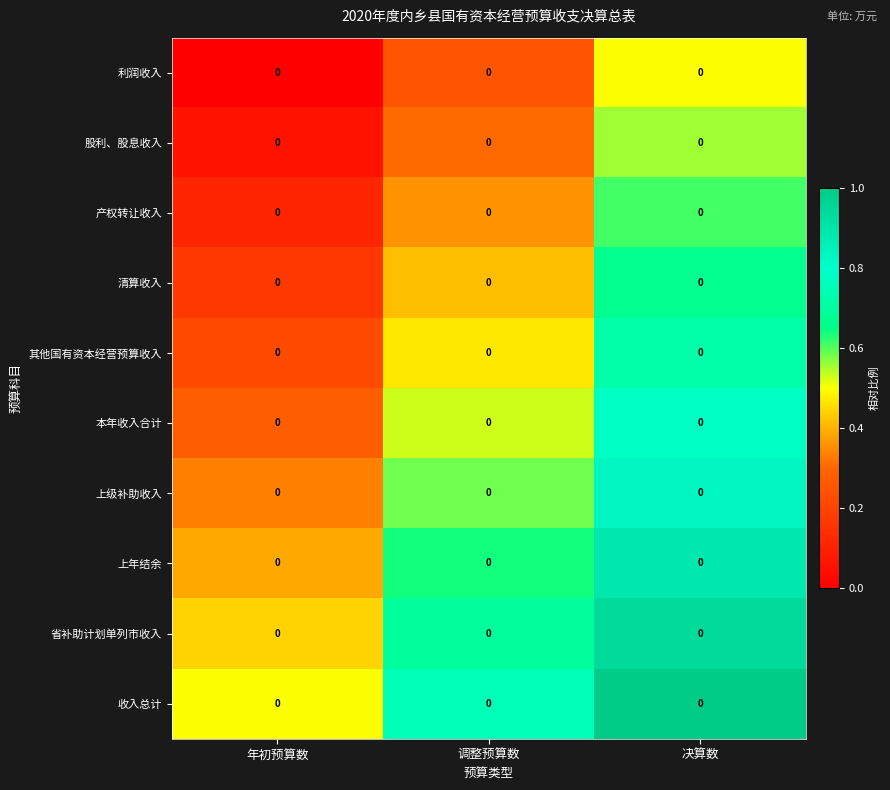

Reading left to right, extract all data points from this chart.

利润收入: 年初预算数=0.0	调整预算数=0.0	决算数=0.0
股利、股息收入: 年初预算数=0.0	调整预算数=0.0	决算数=0.0
产权转让收入: 年初预算数=0.0	调整预算数=0.0	决算数=0.0
清算收入: 年初预算数=0.0	调整预算数=0.0	决算数=0.0
其他国有资本经营预算收入: 年初预算数=0.0	调整预算数=0.0	决算数=0.0
本年收入合计: 年初预算数=0.0	调整预算数=0.0	决算数=0.0
上级补助收入: 年初预算数=0.0	调整预算数=0.0	决算数=0.0
上年结余: 年初预算数=0.0	调整预算数=0.0	决算数=0.0
省补助计划单列市收入: 年初预算数=0.0	调整预算数=0.0	决算数=0.0
收入总计: 年初预算数=0.0	调整预算数=0.0	决算数=0.0